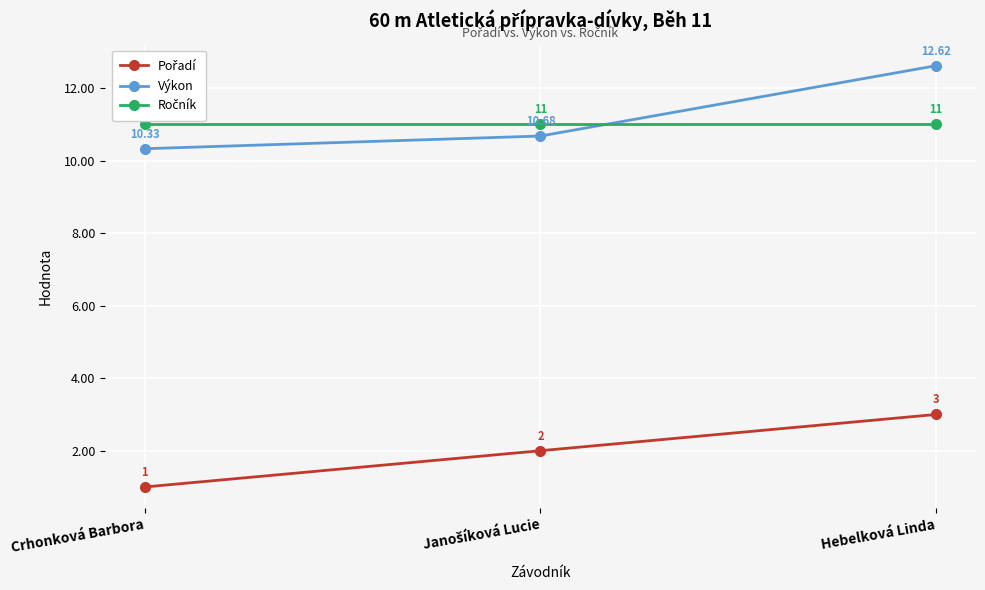

What is the total value across all series at Crhonková Barbora?

22.3